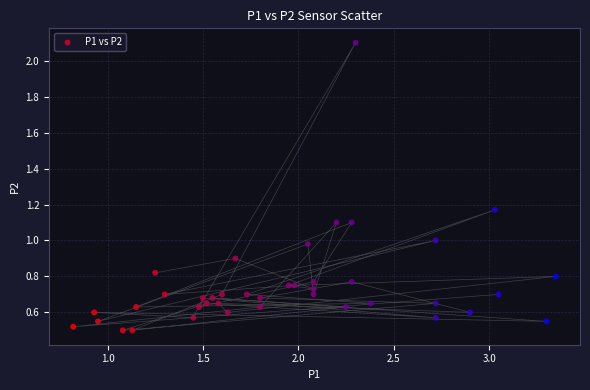

What is the range of X values (max minus min)?

2.5